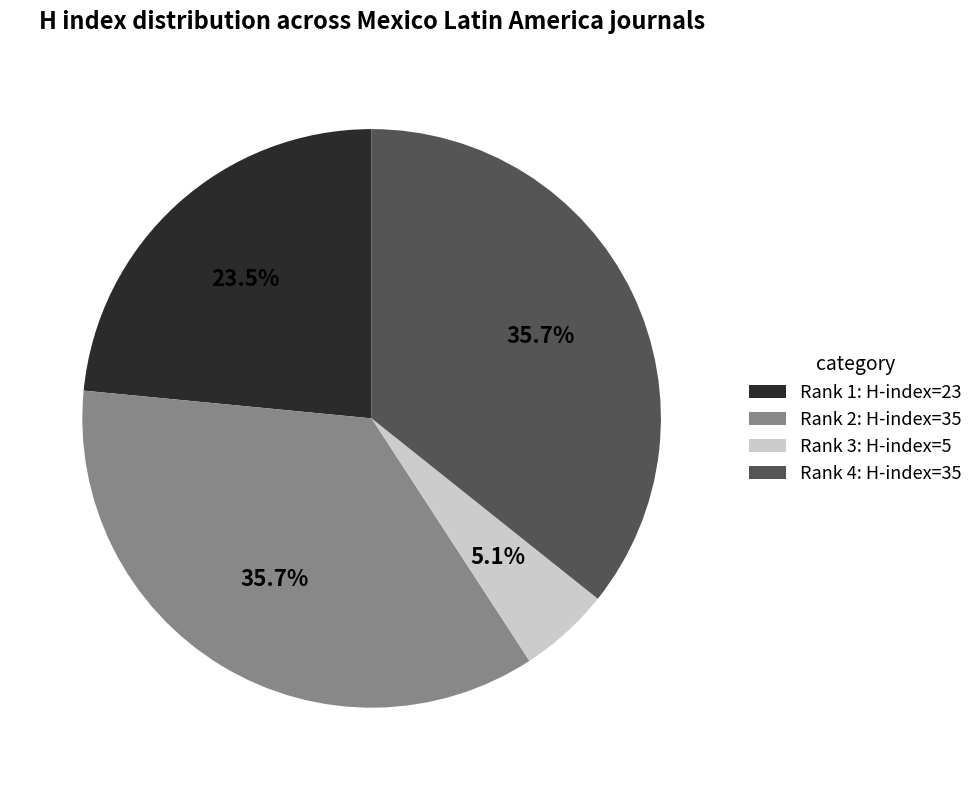

How many slices are in this pie chart?

4